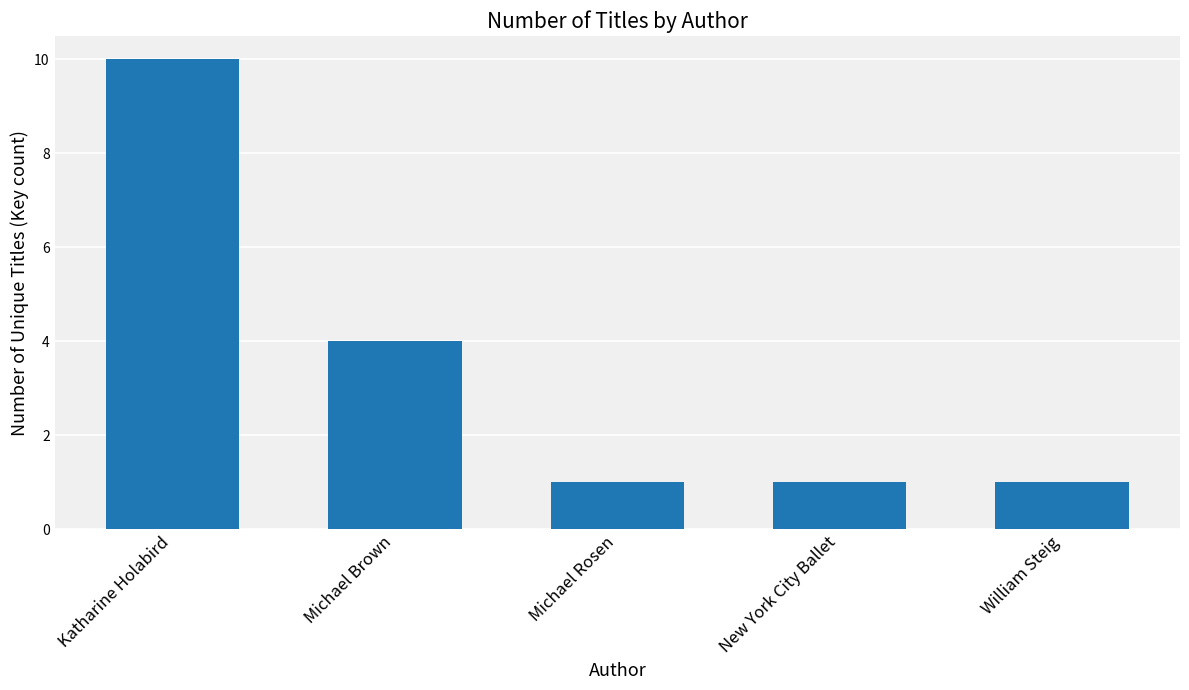

Is it true that the value at Katharine Holabird is 6?

False